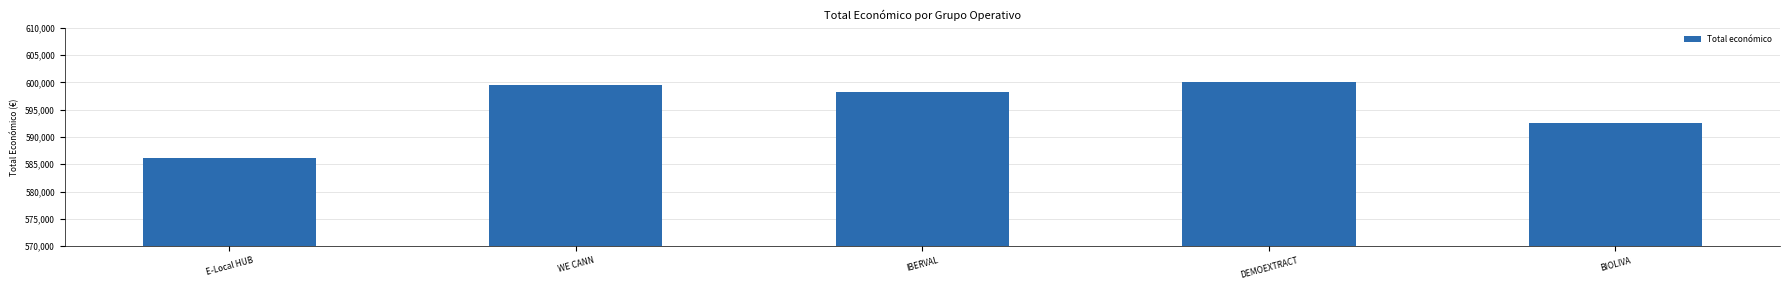

What is the difference between the values at BIOLIVA and E-Local HUB?

6355